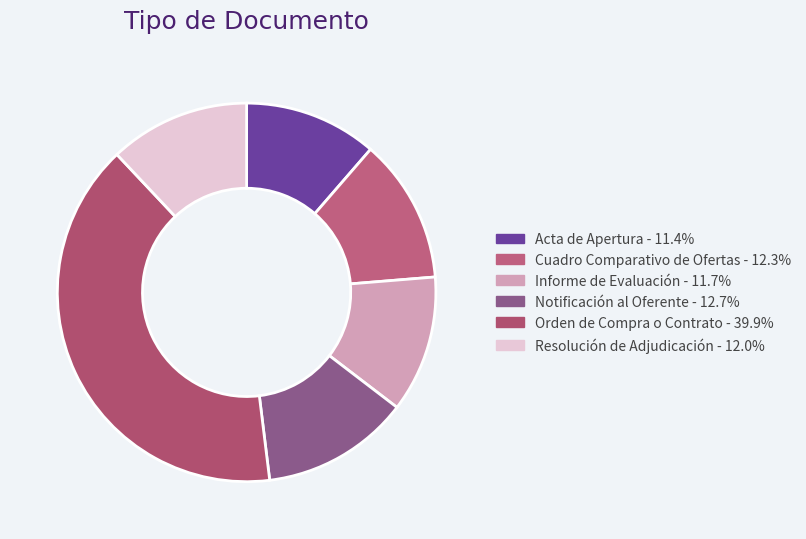

The Notificación al Oferente slice represents 13% of the pie. True or false?

True